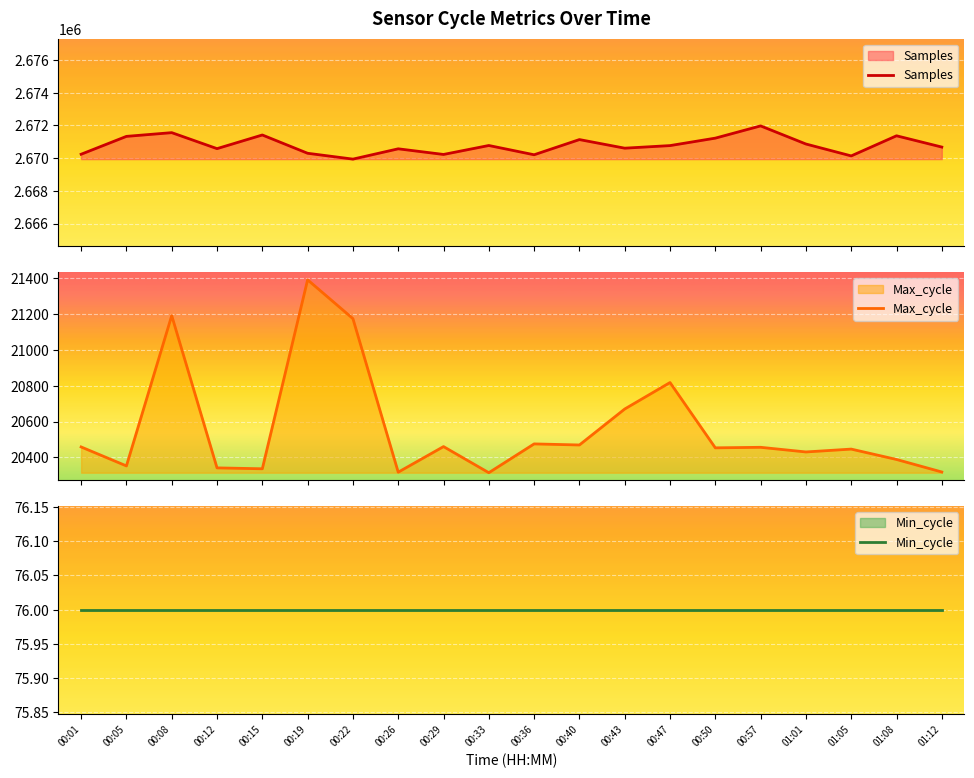

What is the difference between the highest and lowest values at 00:40?

2671061